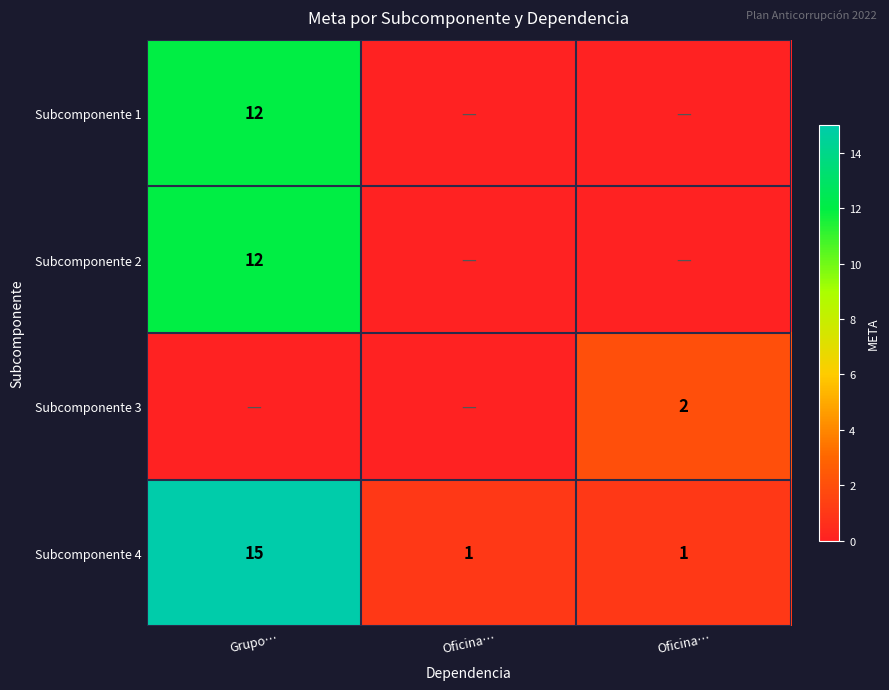

List the labels in order of Subcomponente 4 value, largest first.

Grupo…, Oficina…, Oficina…